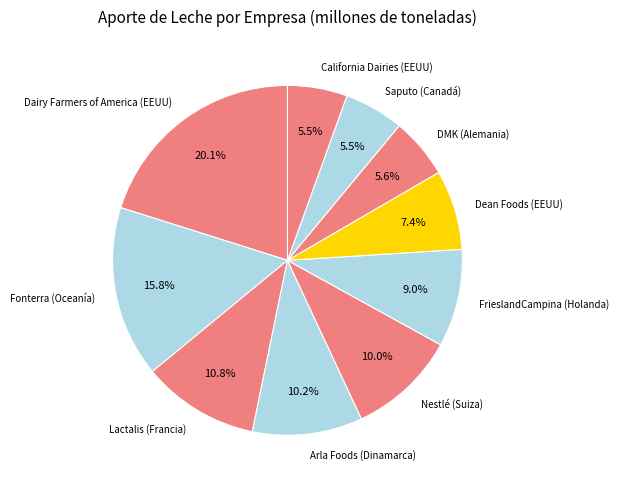

What is the total percentage of Dean Foods (EEUU) and California Dairies (EEUU)?

12.9%